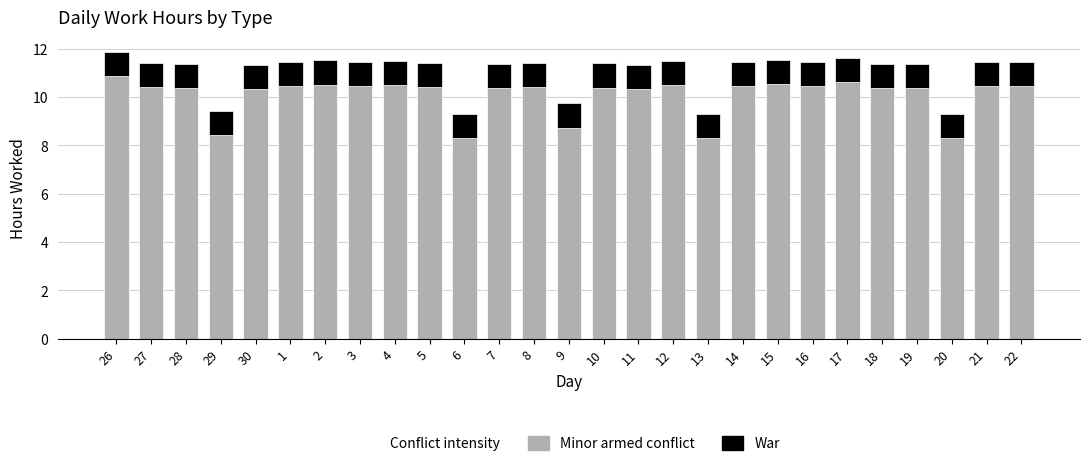

The Minor armed conflict series shows 10.4 at 16. True or false?

True